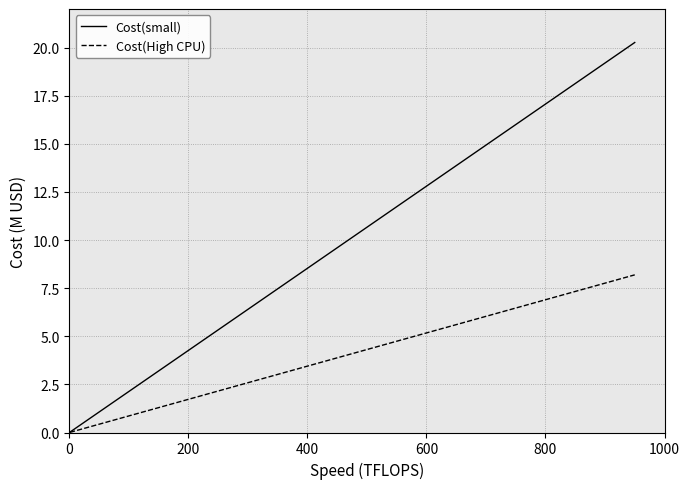

What is the sum of all Cost(High CPU) values?

81.9